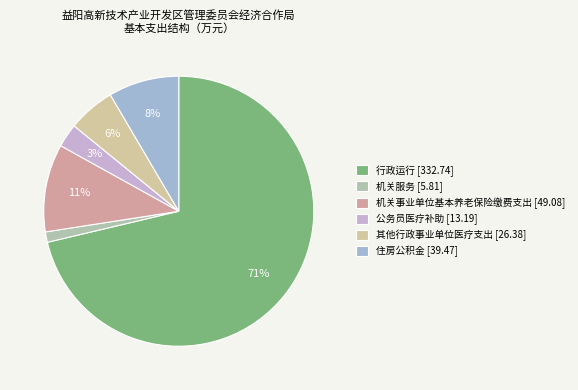

Count the number of slices in the pie.

6